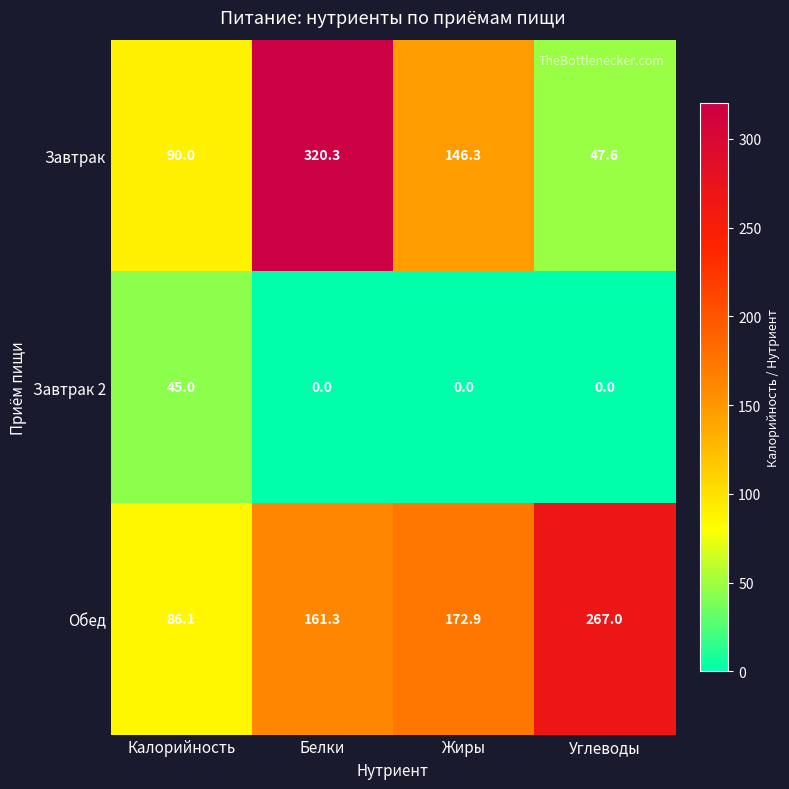

What is the average value of the Обед series?

171.8